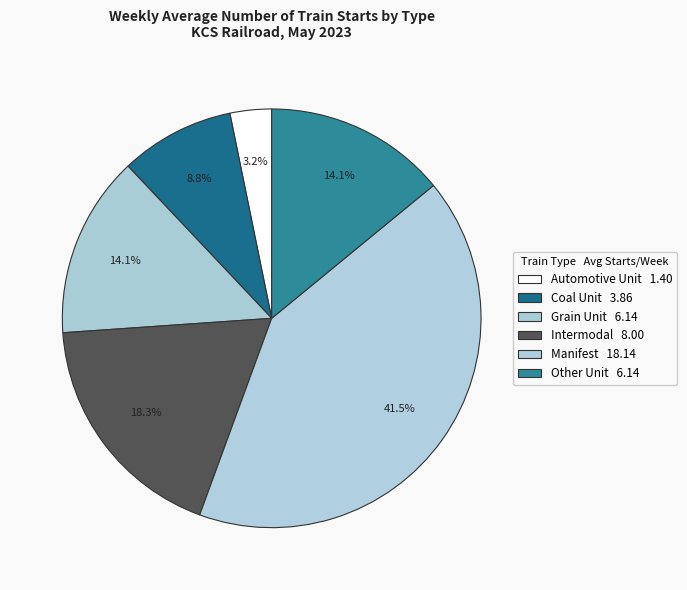

True or false: Intermodal accounts for 25% of the total.

False